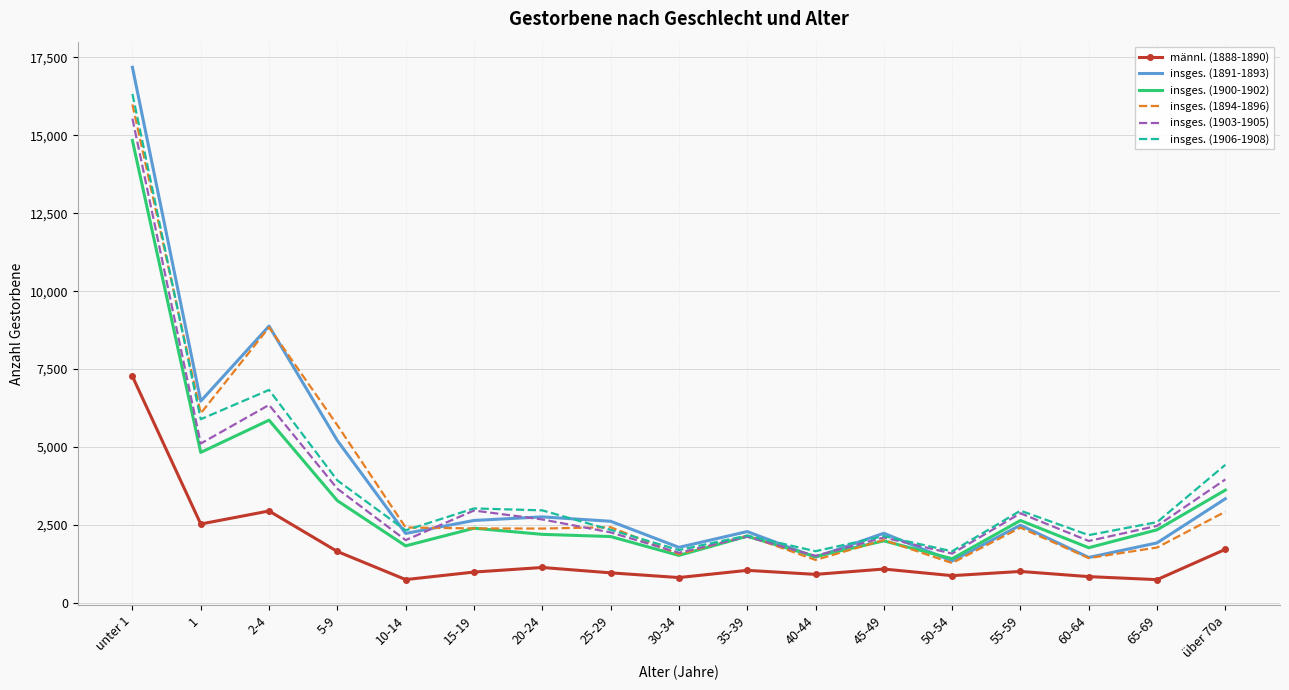

What is the sum of all insges. (1903-1905) values?

60752